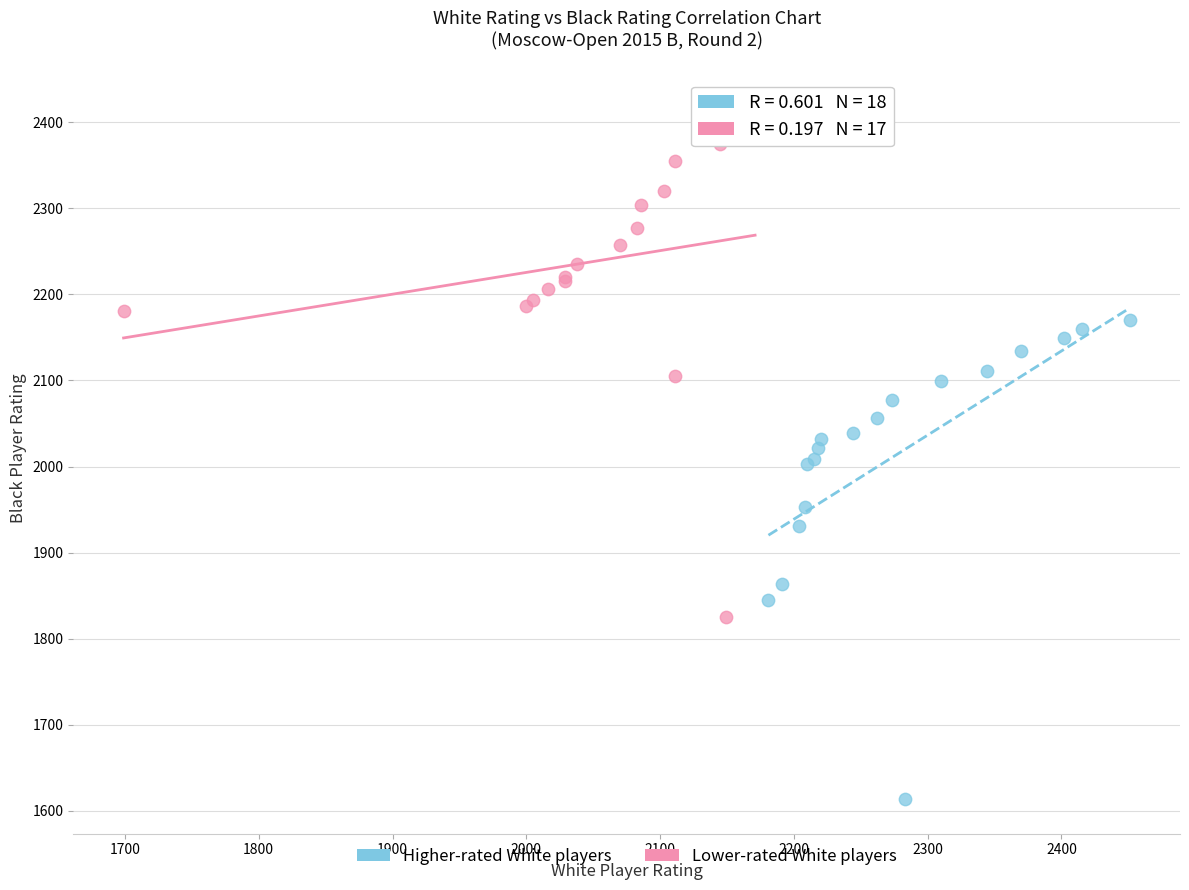

Which series reaches the minimum Y coordinate?

Higher-rated White players